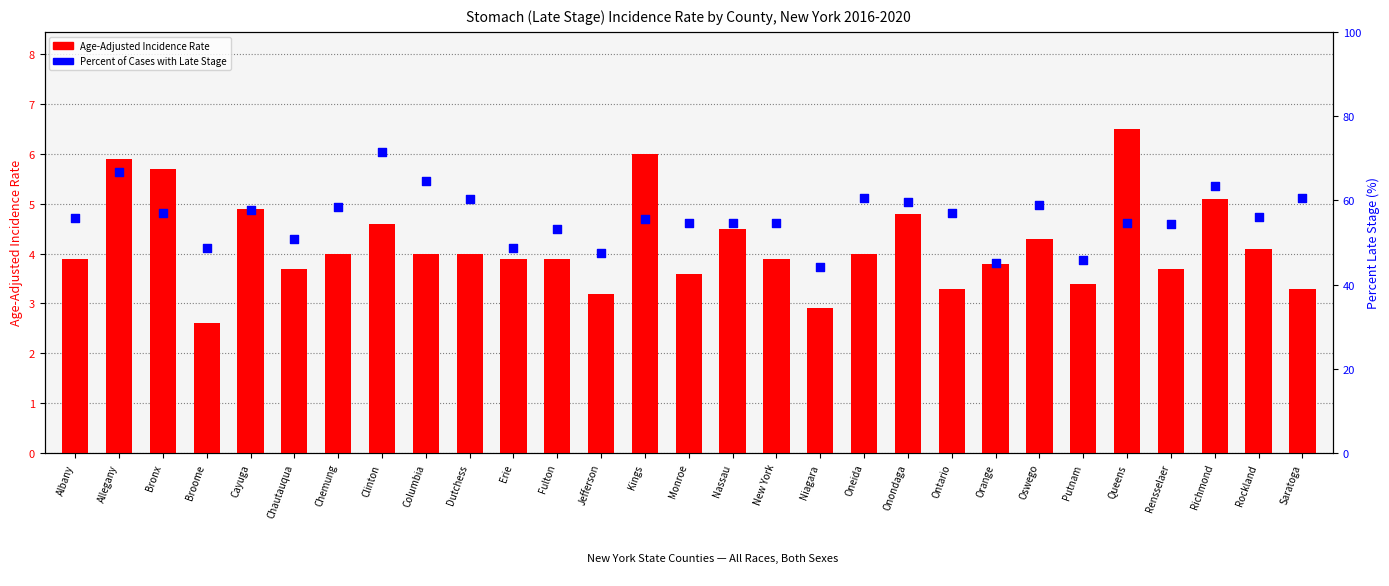

At which category is the sum across all series the highest?

Clinton